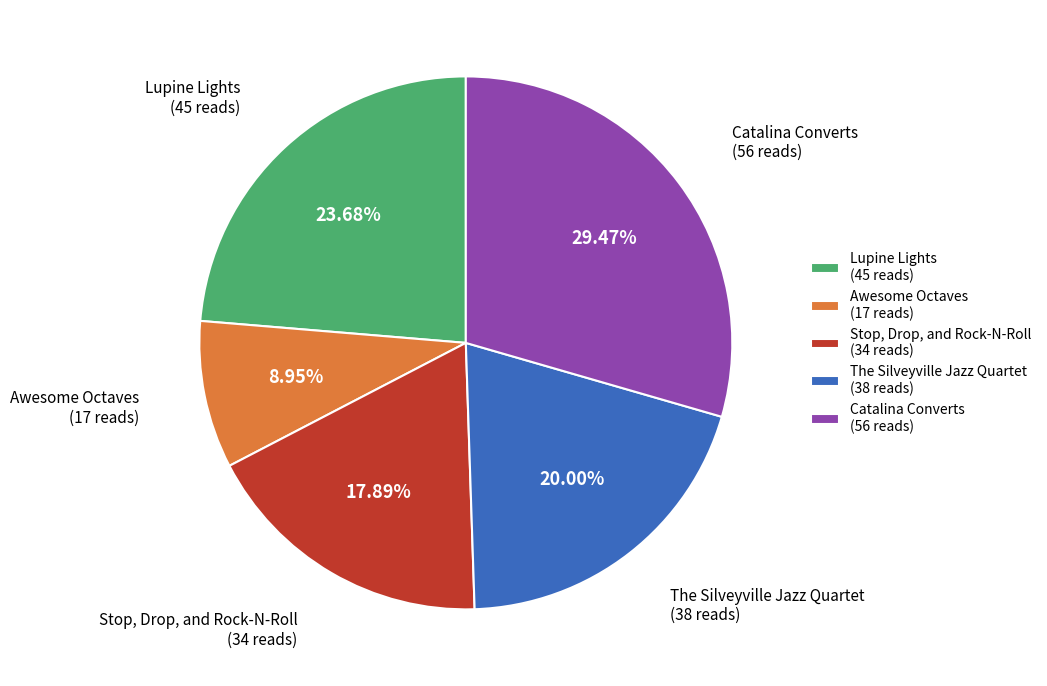

How many segments does this pie chart have?

5